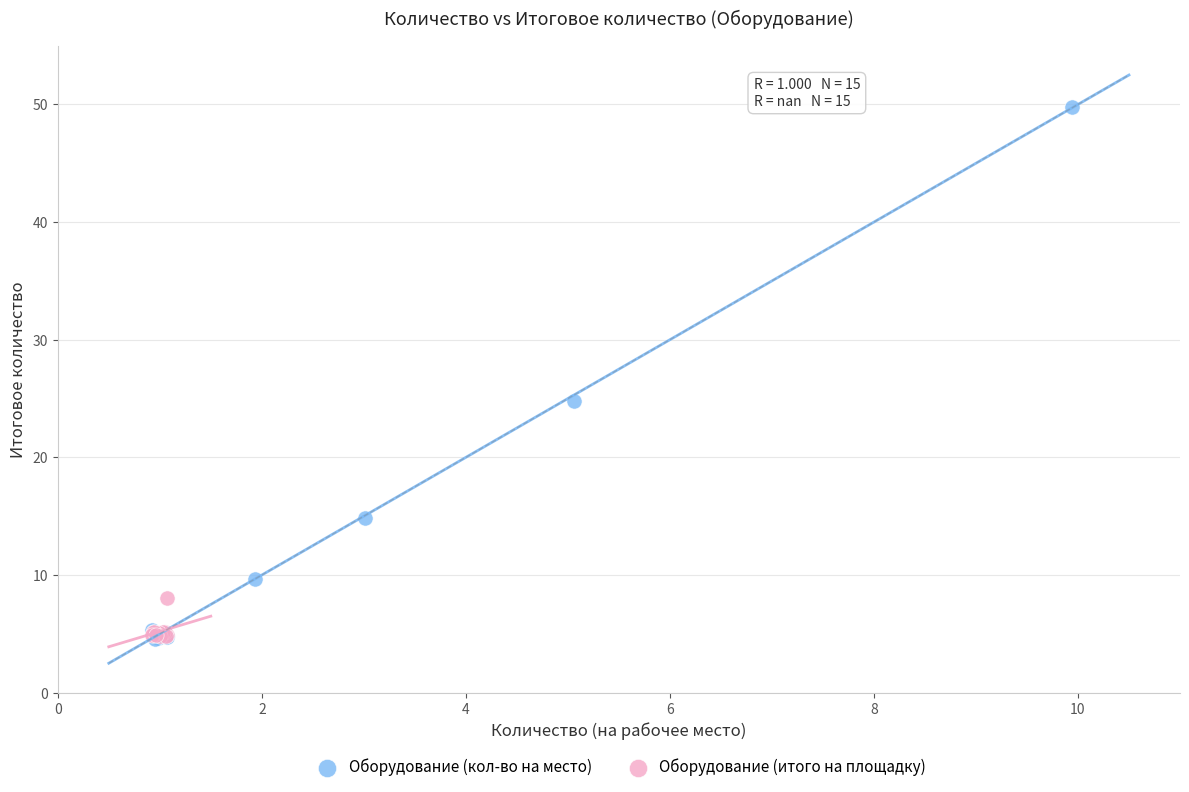

What are all the series names shown in the legend?

Оборудование (кол-во на место), Оборудование (итого на площадку)